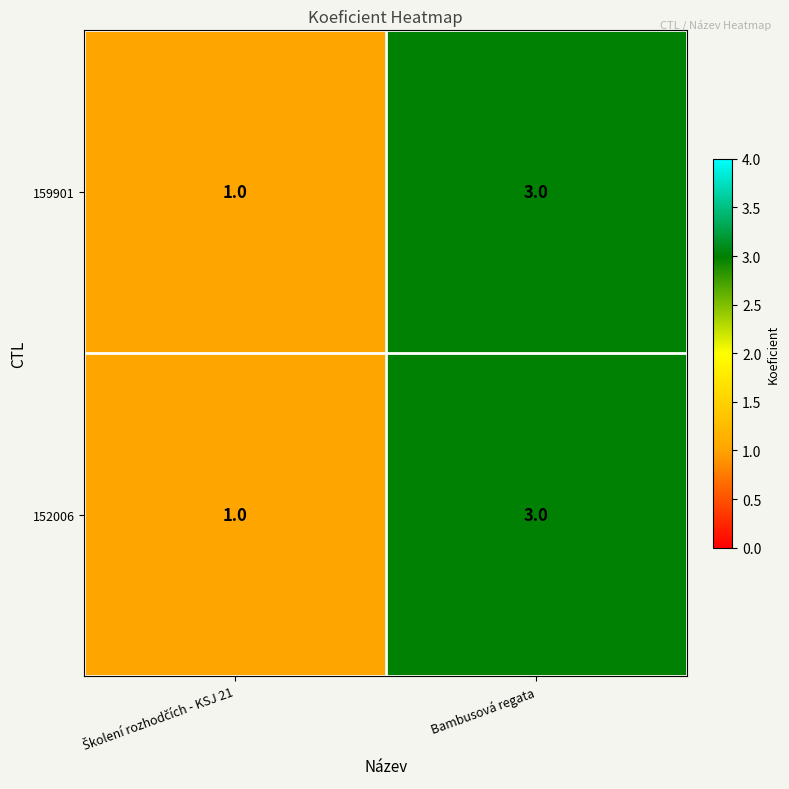

Read the 152006 value at Bambusová regata.

3